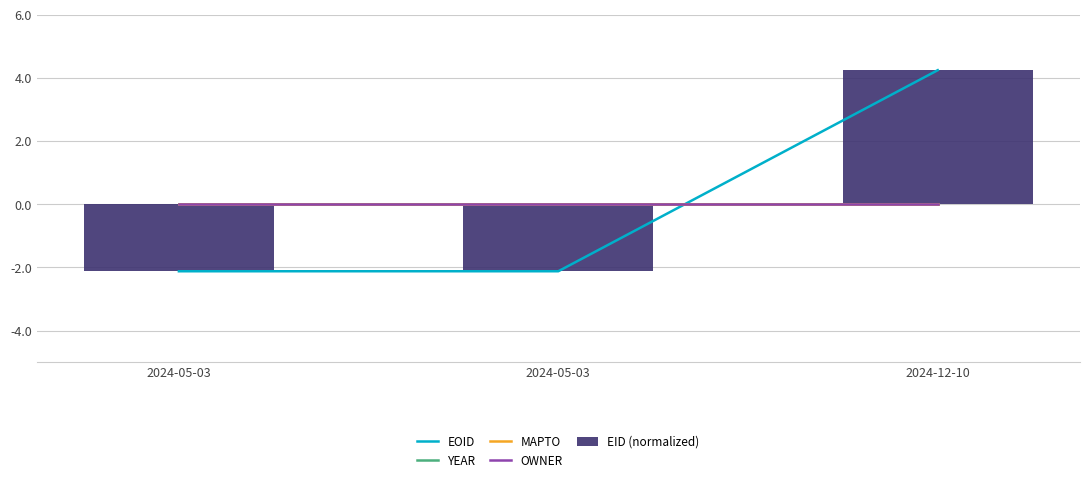

How many values in EID (normalized) are above zero?

1